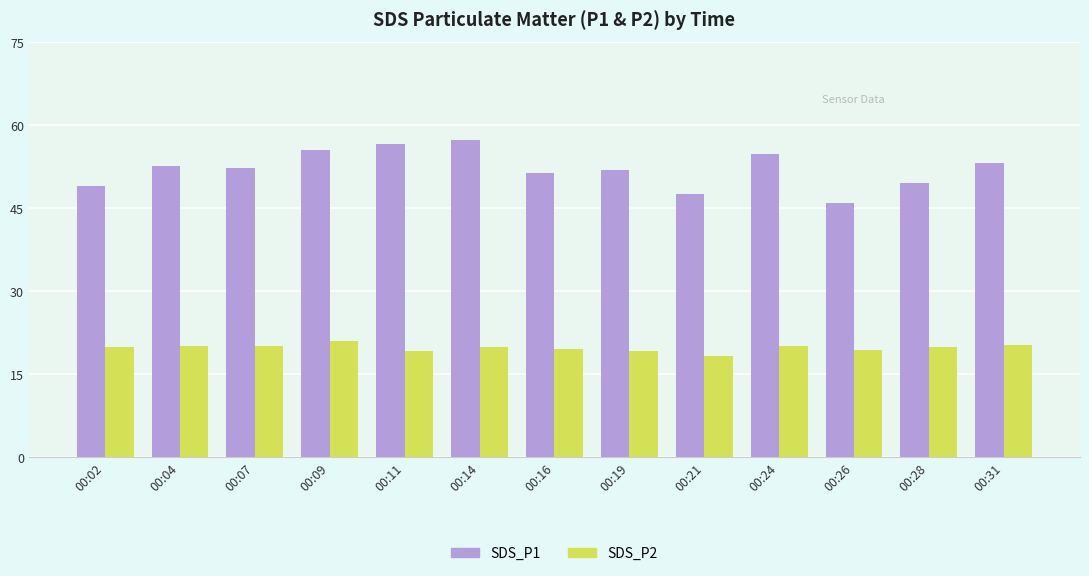

The value of SDS_P1 at 00:07 is 52.2. True or false?

True